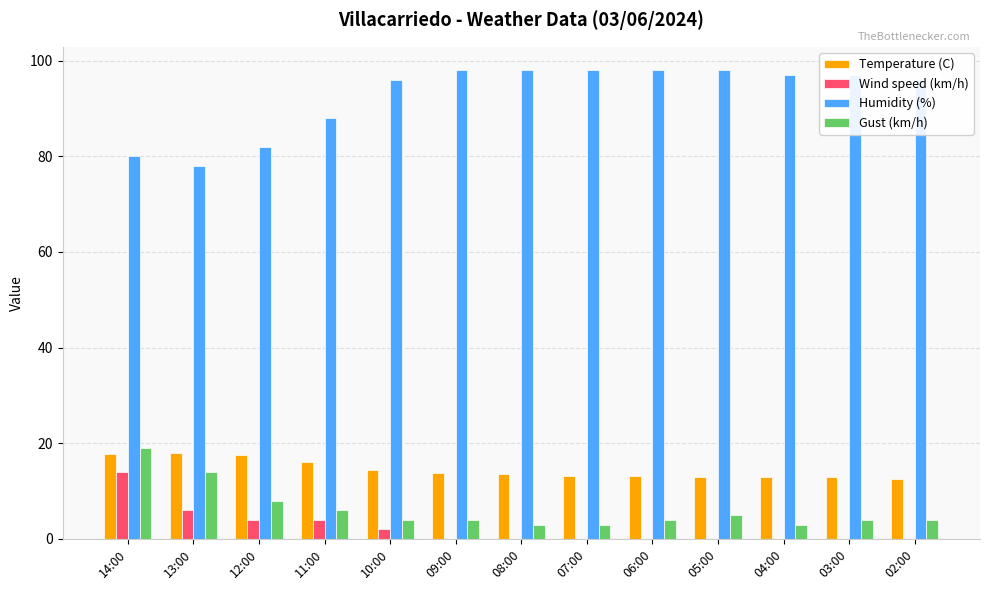

What is the spread (max minus min) of values at 13:00?

72.0